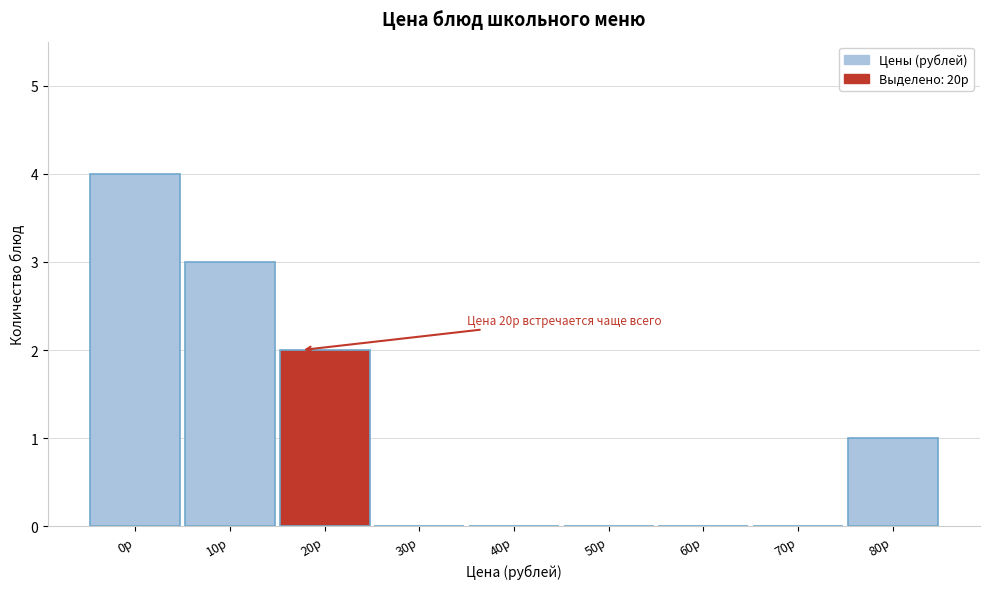

Reading left to right, transcribe all the data shown in this chart.

0р=4	10р=3	20р=2	30р=0	40р=0	50р=0	60р=0	70р=0	80р=1